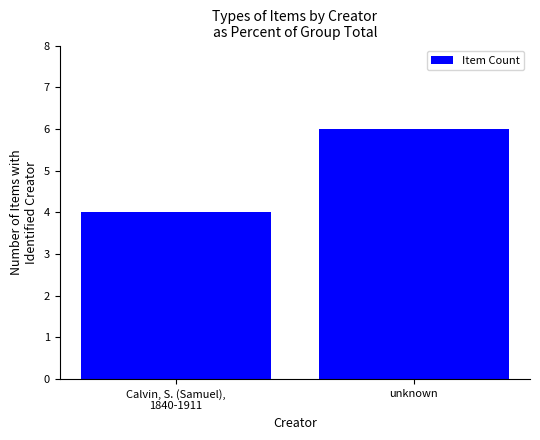

What is the greatest value displayed?

6